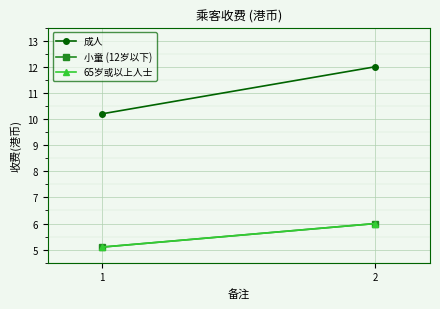

Which series has the largest range (max minus min)?

成人